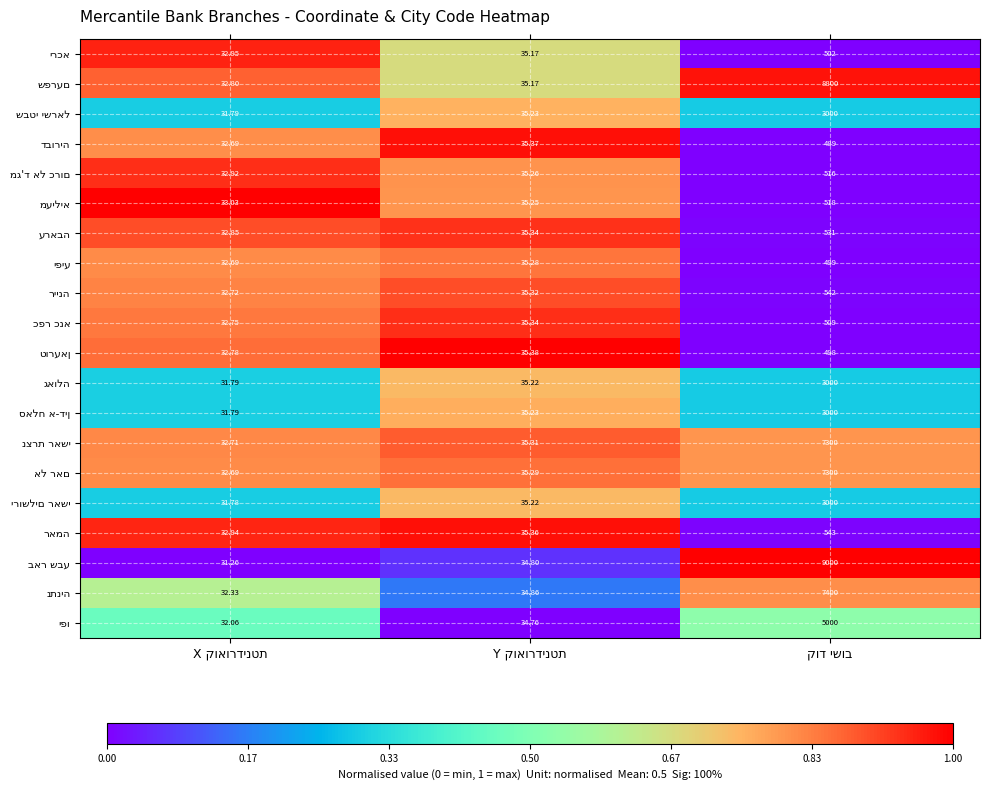

At which label is סאלח א-דין closest to 0?

קוד ישוב